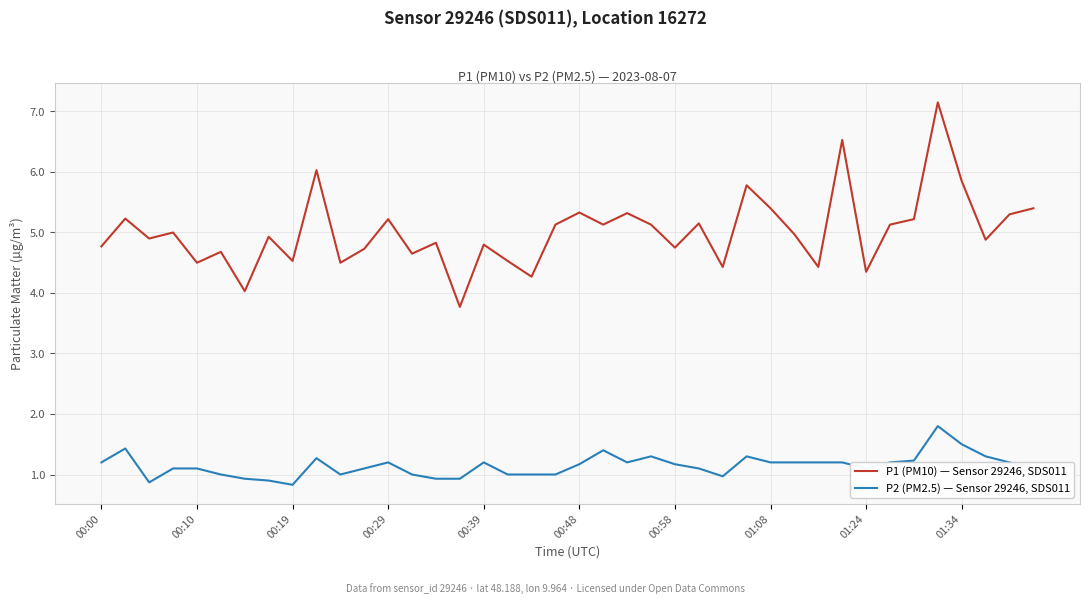

What is the difference between the maximum and minimum values in the P1 (PM10) — Sensor 29246, SDS011 series?

3.4